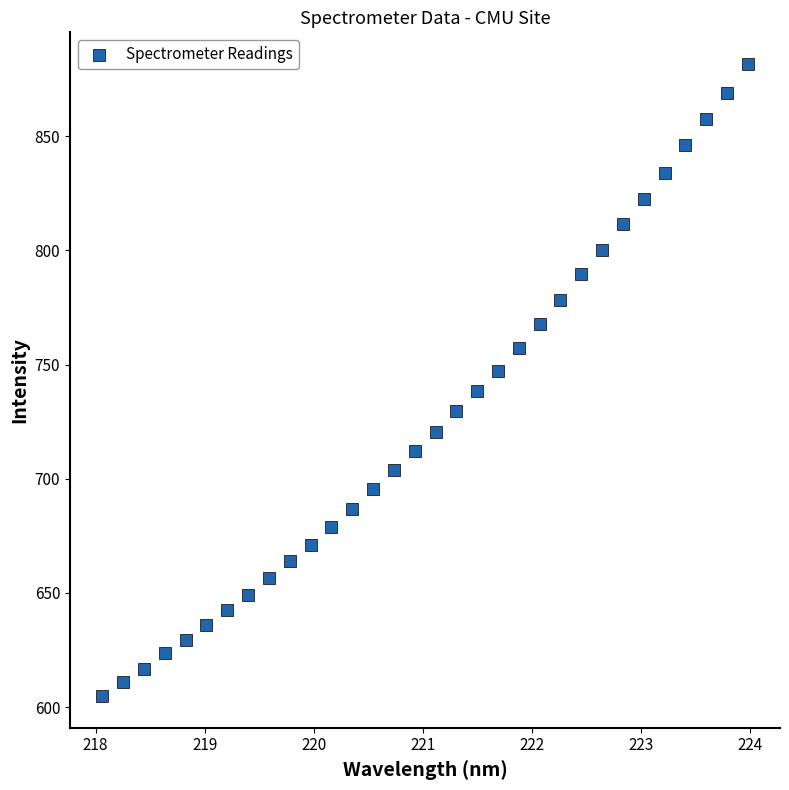

What is the range of Y values (max minus min)?

276.8